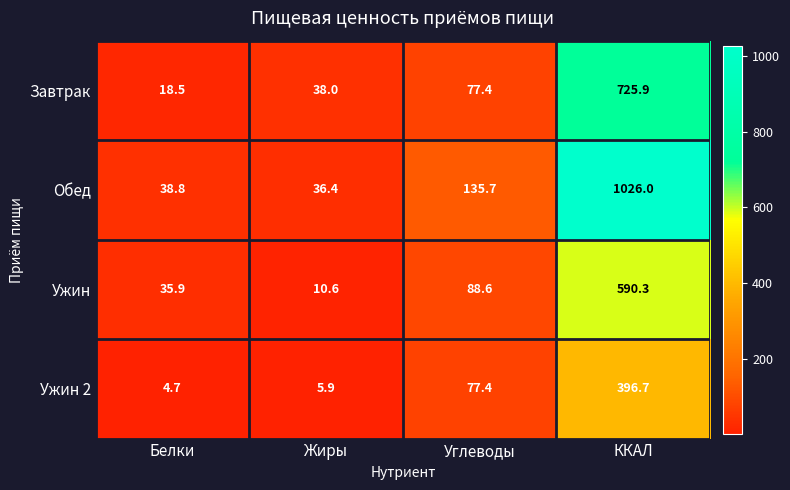

Rank the categories by Обед value from highest to lowest.

ККАЛ, Углеводы, Белки, Жиры